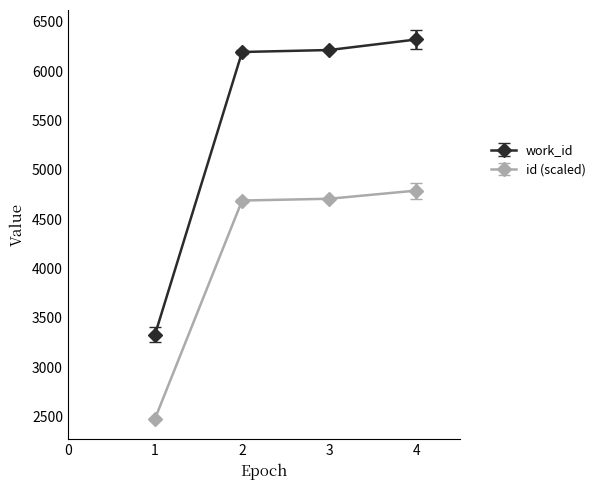

The value of id (scaled) at 3 is 2366.9. True or false?

False